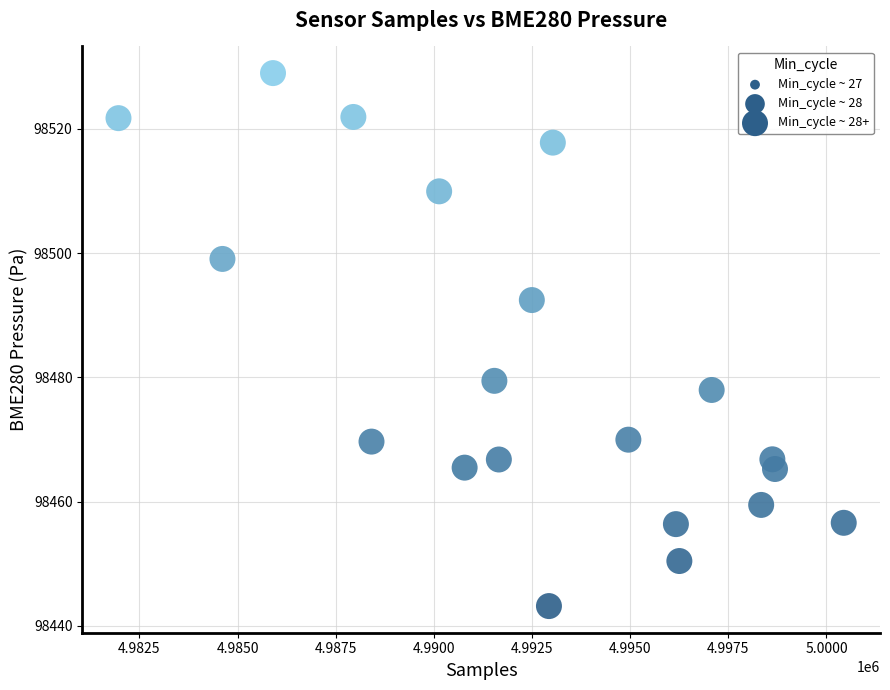

What is the range of X values (max minus min)?

18474.0